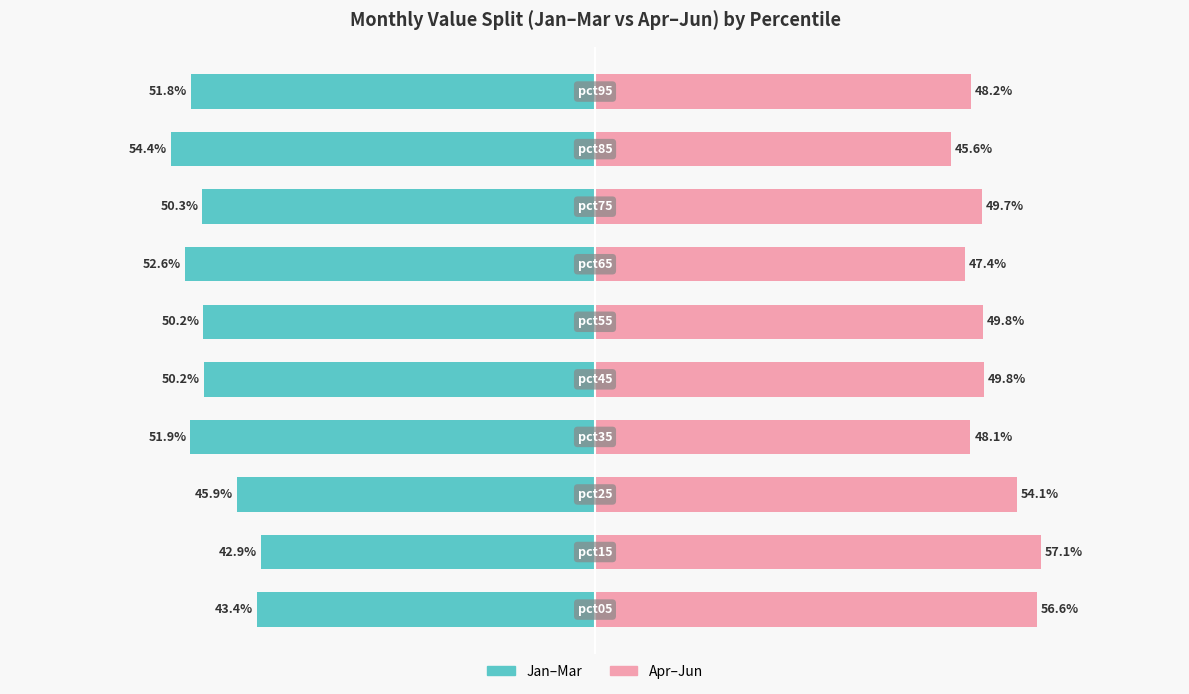

Is the value of Jan-Feb-Mar at 2 greater than the value of Apr-May-Jun at 9?

No